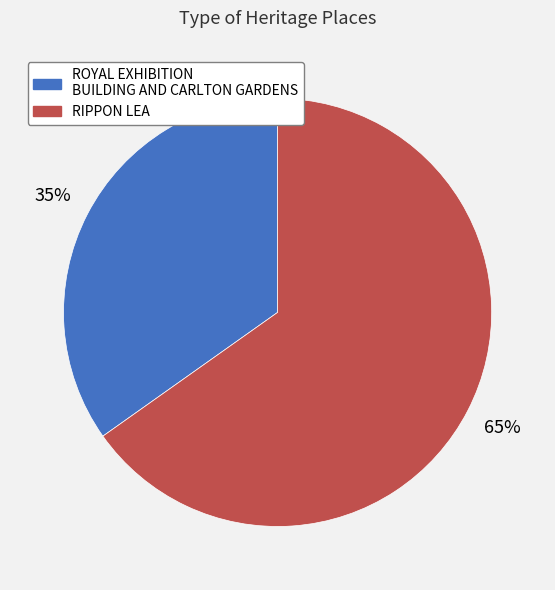

What is the ratio of the value at ROYAL EXHIBITION BUILDING AND CARLTON GARDENS to the value at RIPPON LEA?

0.5